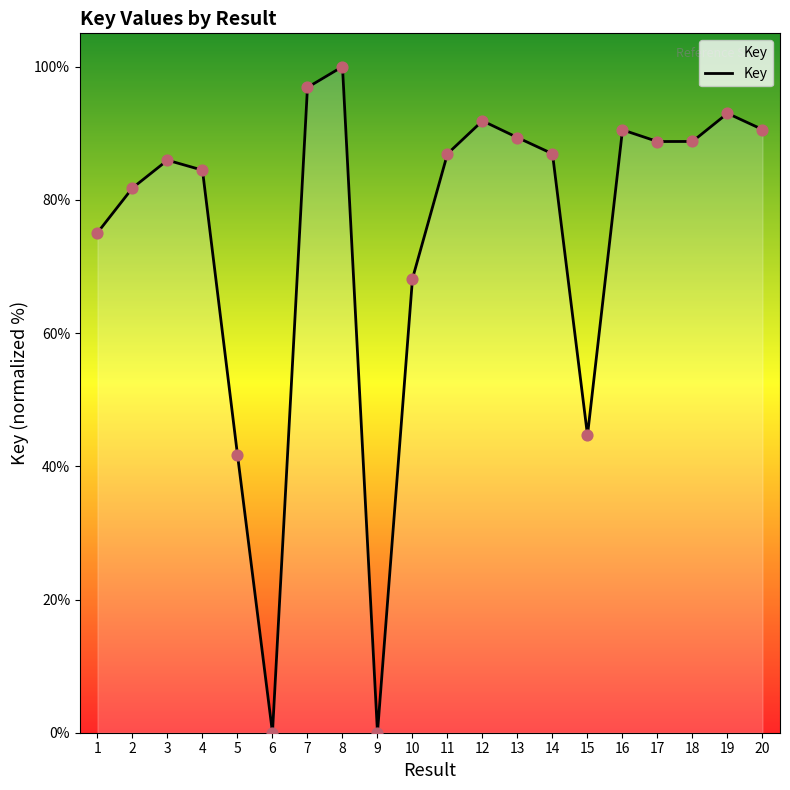

Which has a higher value, 4 or 5?

4